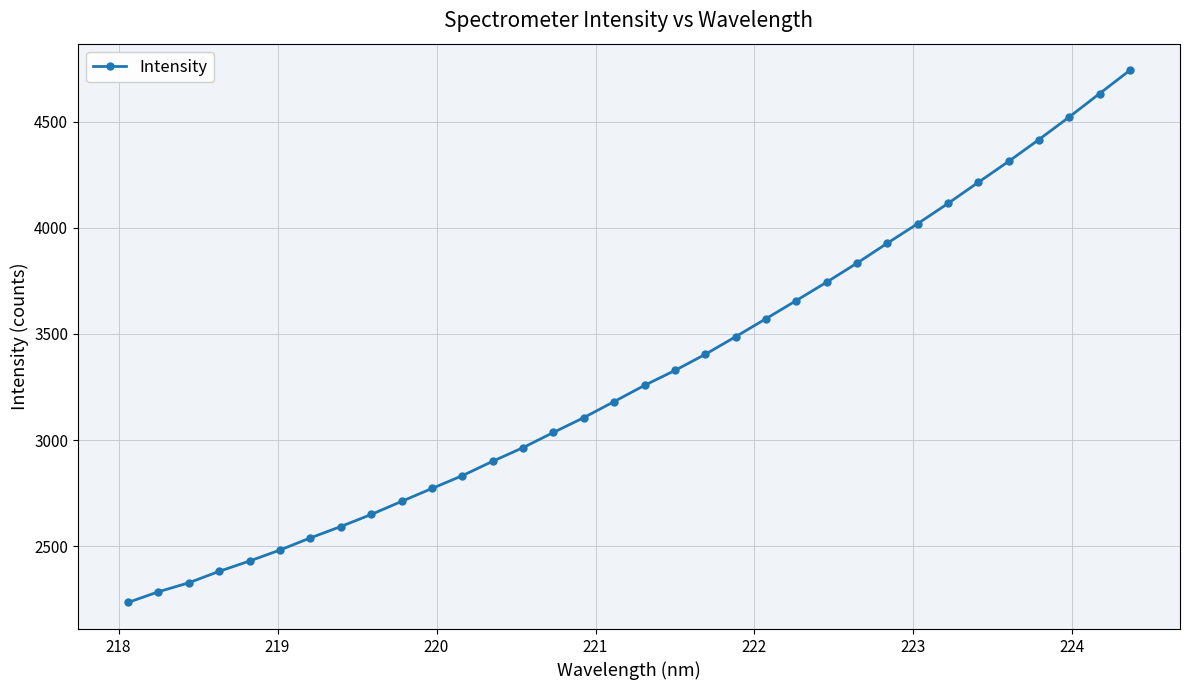

What is the difference between the maximum and minimum values?

2508.1